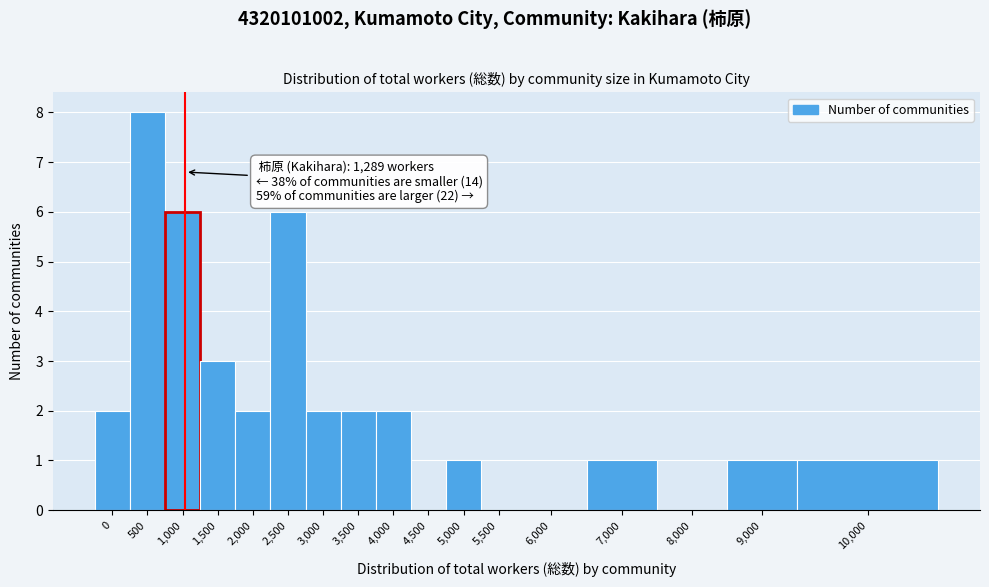

Reading left to right, what are all the values shown in this chart?

0=2	500=8	1,000=6	1,500=3	2,000=2	2,500=6	3,000=2	3,500=2	4,000=2	4,500=0	5,000=1	5,500=0	6,000=0	7,000=1	8,000=0	9,000=1	10,000=1